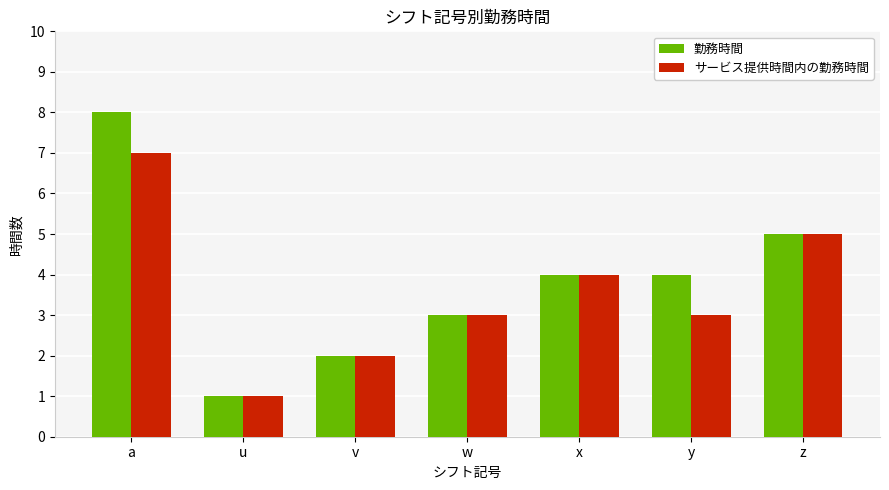

Is the value of 勤務時間 at z greater than the value of サービス提供時間内の勤務時間 at v?

Yes